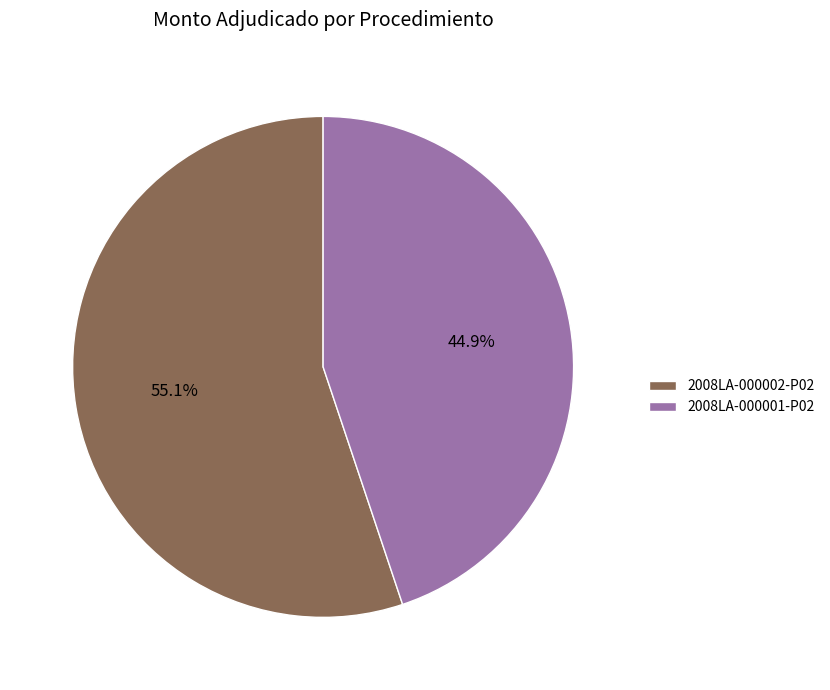

The 2008LA-000002-P02 slice represents 55% of the pie. True or false?

True